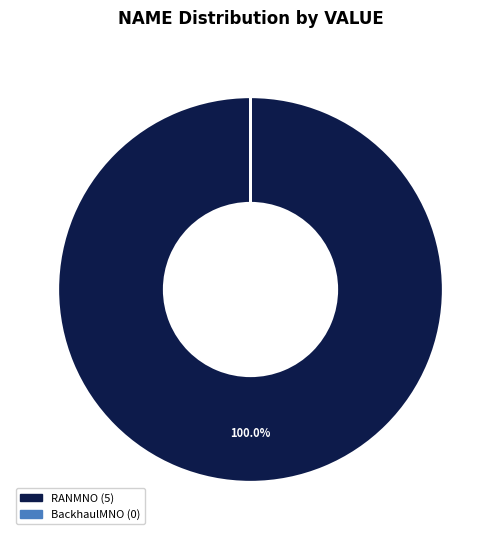

Does RANMNO represent more than half of the total?

Yes